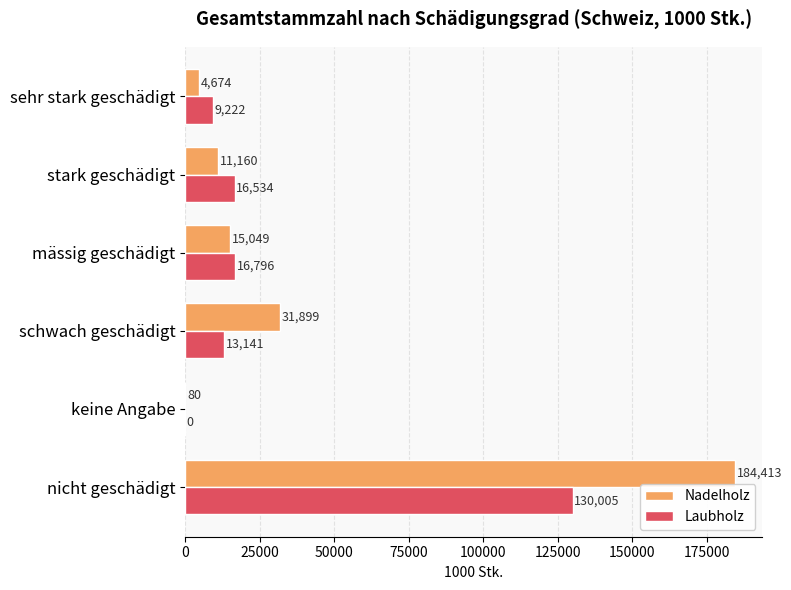

What is the greatest value displayed?

184413